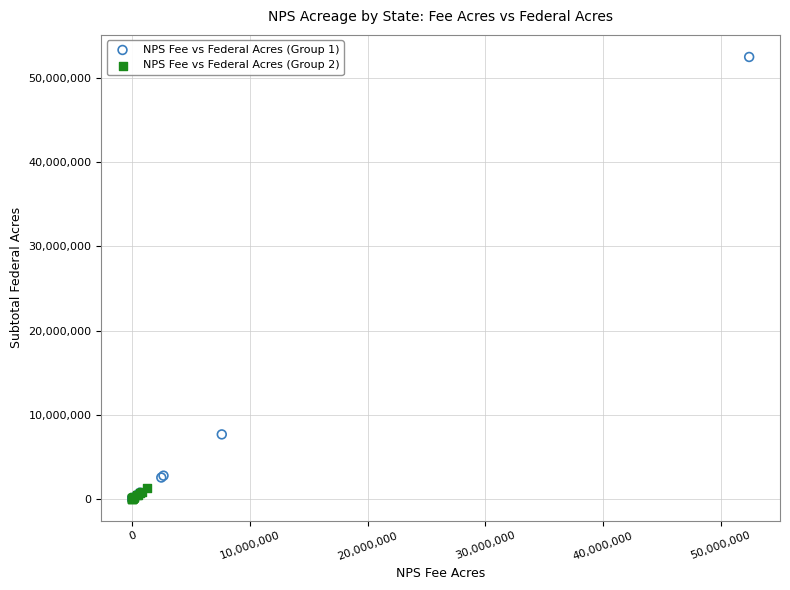

Which series reaches the maximum Y coordinate?

NPS Fee vs Federal Acres (Group 1)